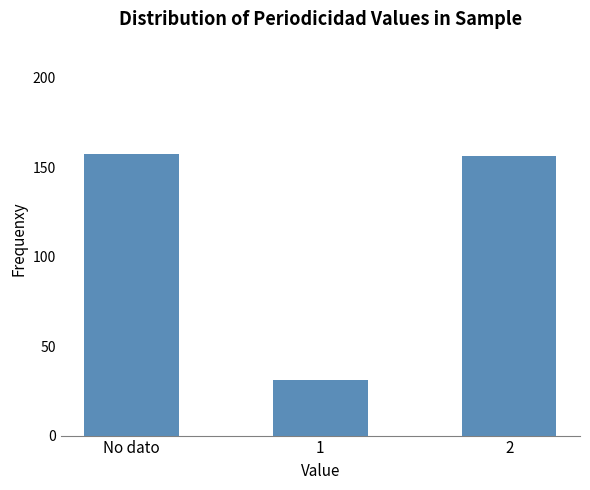

What is the label of the 3rd bar from the left?

2